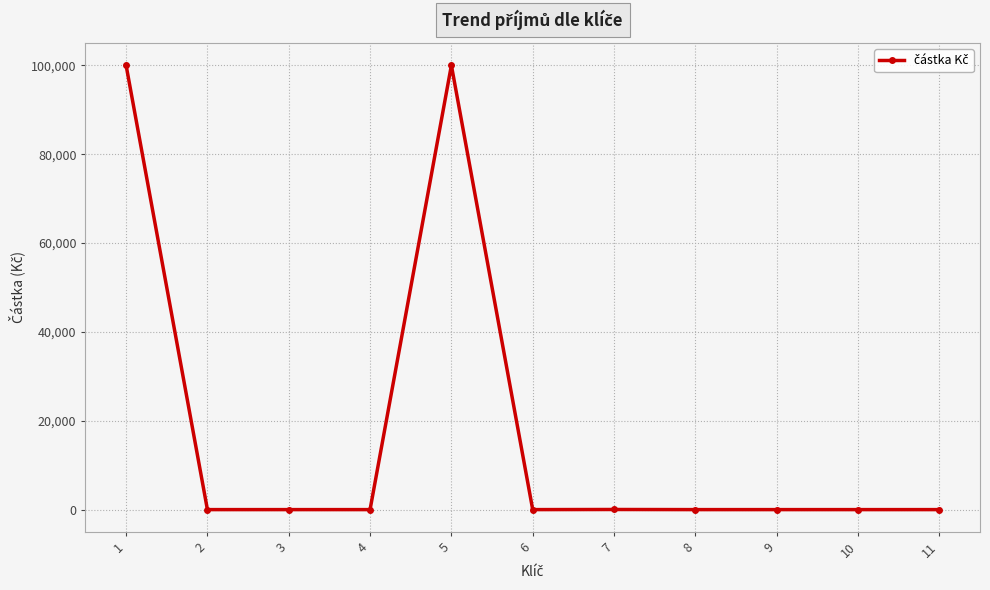

Does the chart display data point markers on the line(s)?

Yes